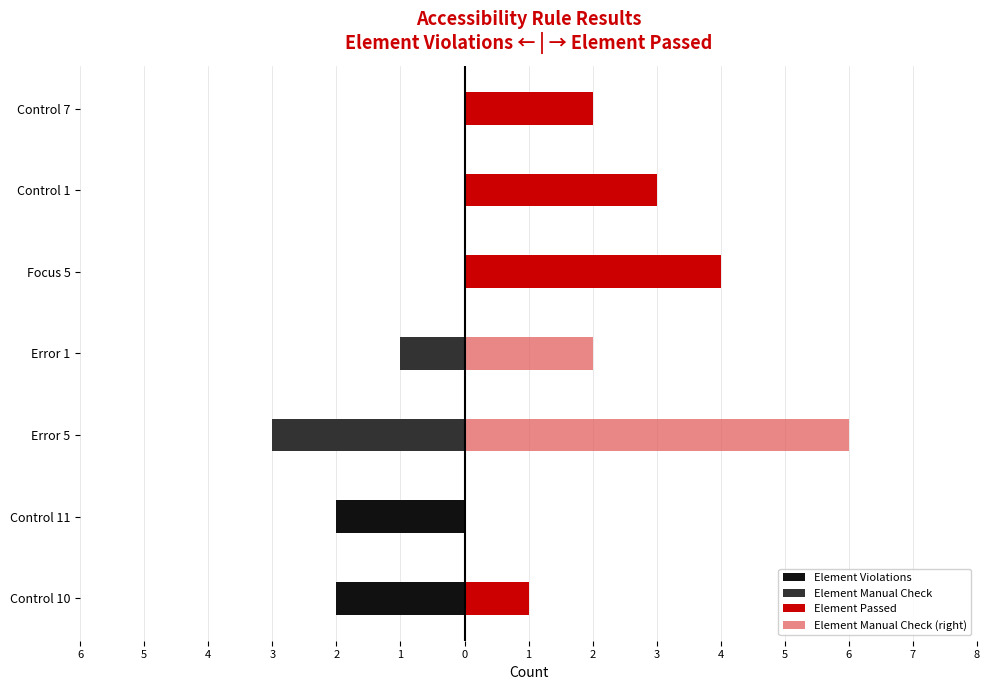

How many Element Manual Check values are between -1 and 0?

6